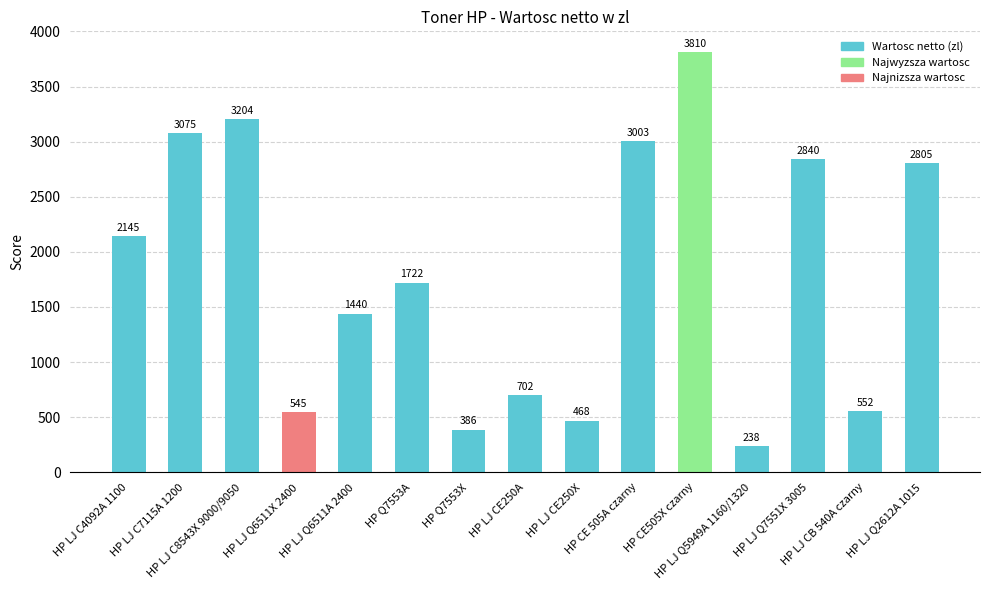

What is the greatest value displayed?

3810